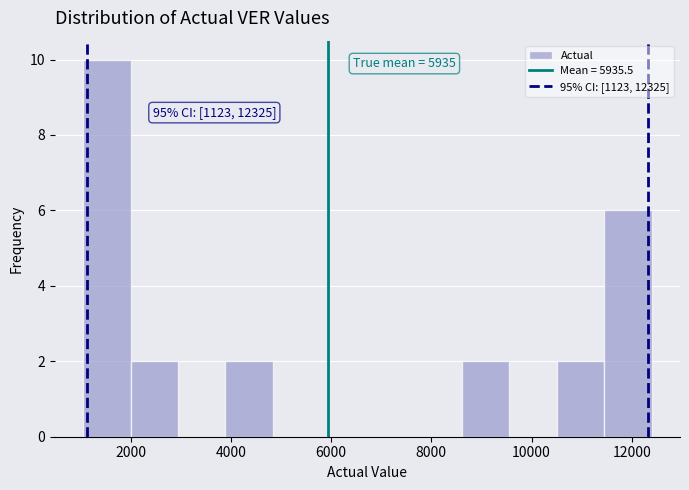

Which range on the x-axis has the tallest bar?

1000 to 2000